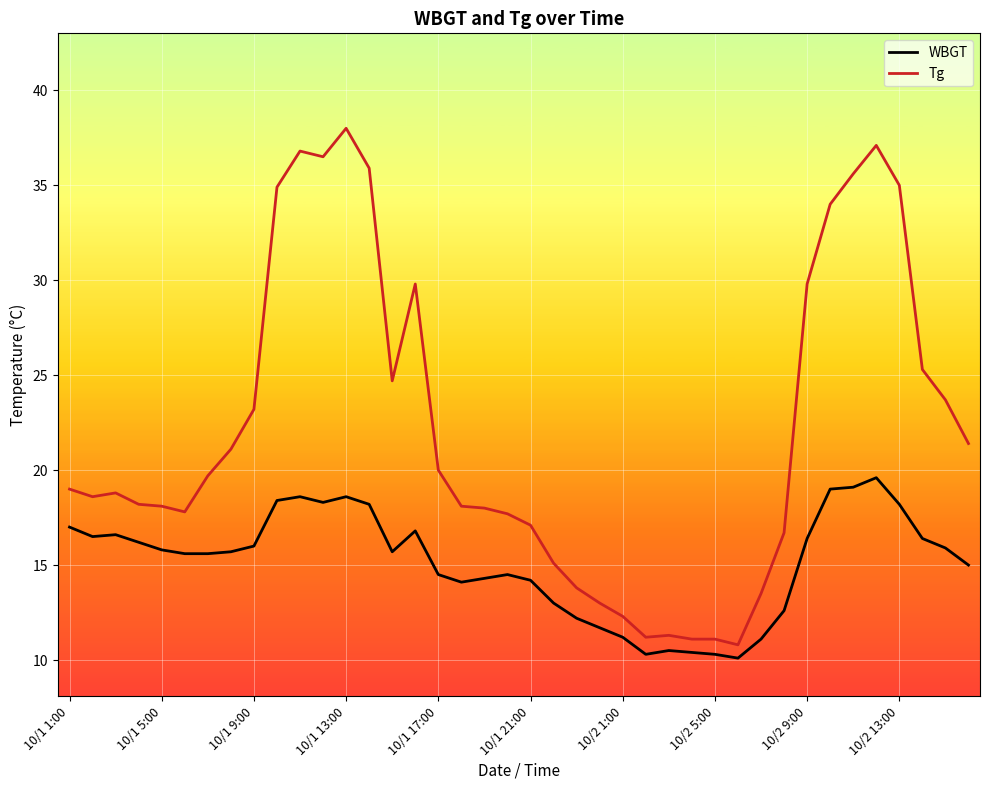

True or false: Tg and WBGT intersect in this chart.

False